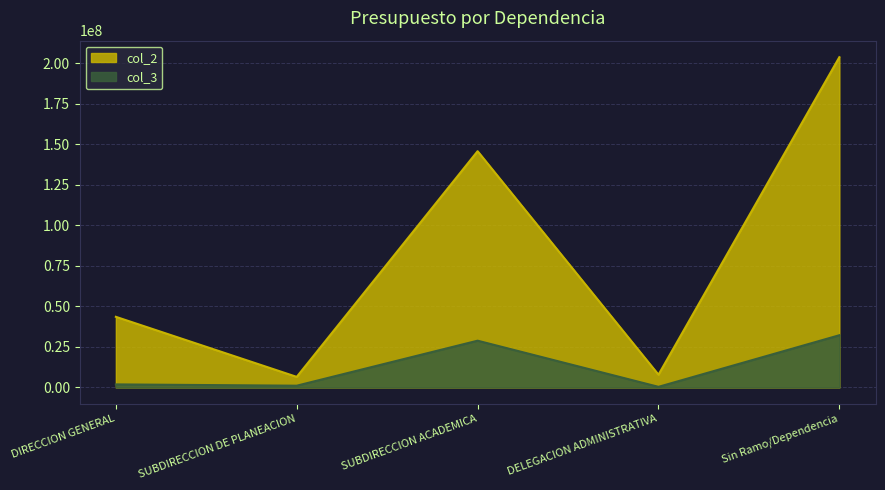

What are all the series names shown in the legend?

col_2, col_3